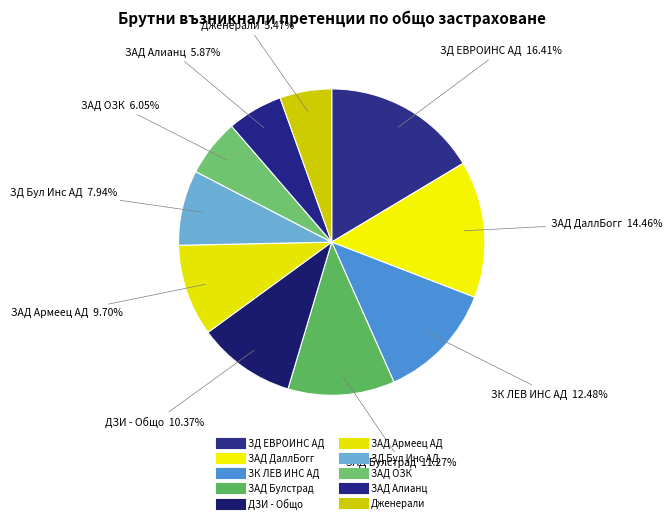

To the nearest percent, what portion does ЗК ЛЕВ ИНС АД represent?

12%